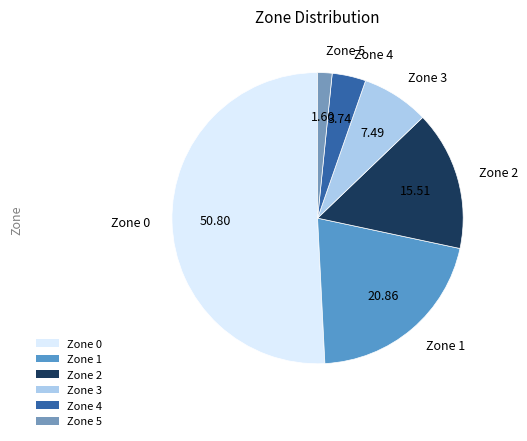

Count the number of slices in the pie.

6